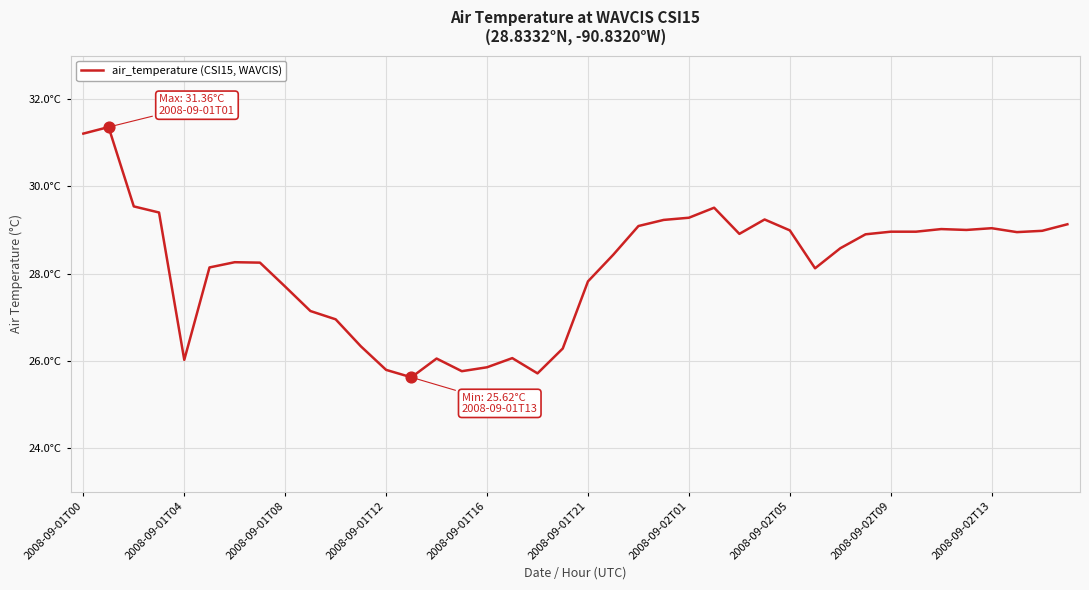

Is this an area chart (filled region under the line)?

No